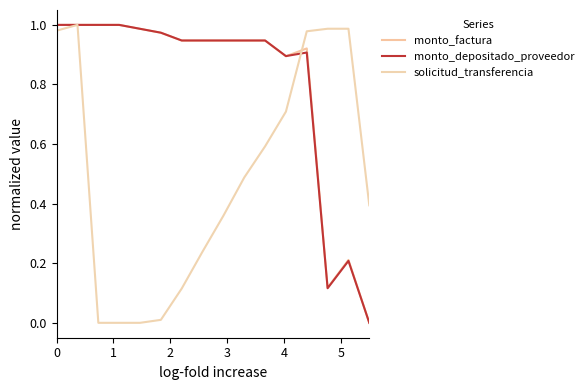

What is the highest value of the solicitud_transferencia series?

1.0